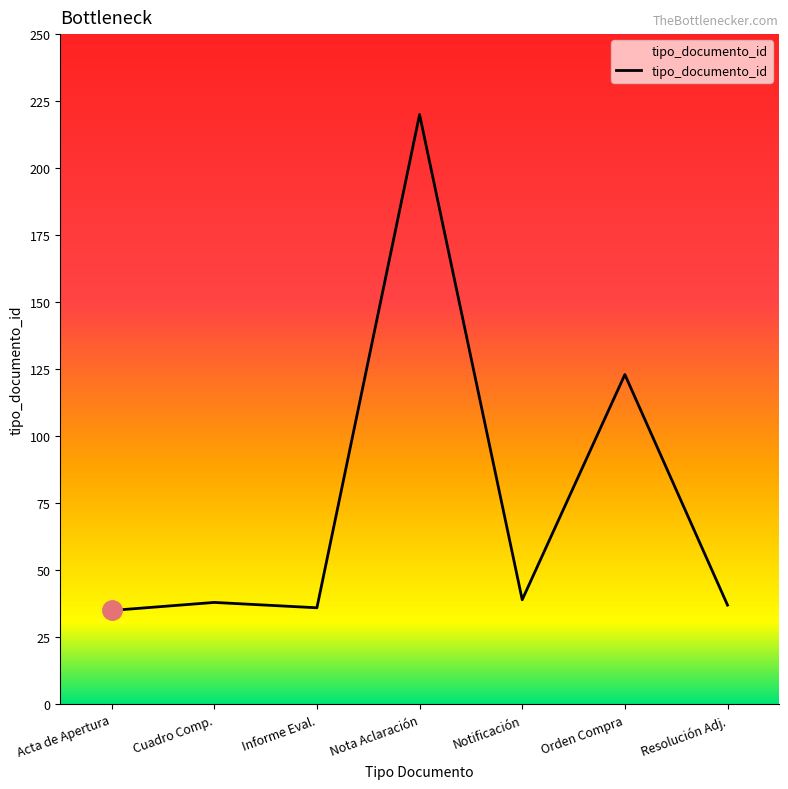

Where is the data nearest to the value 127?

Orden Compra